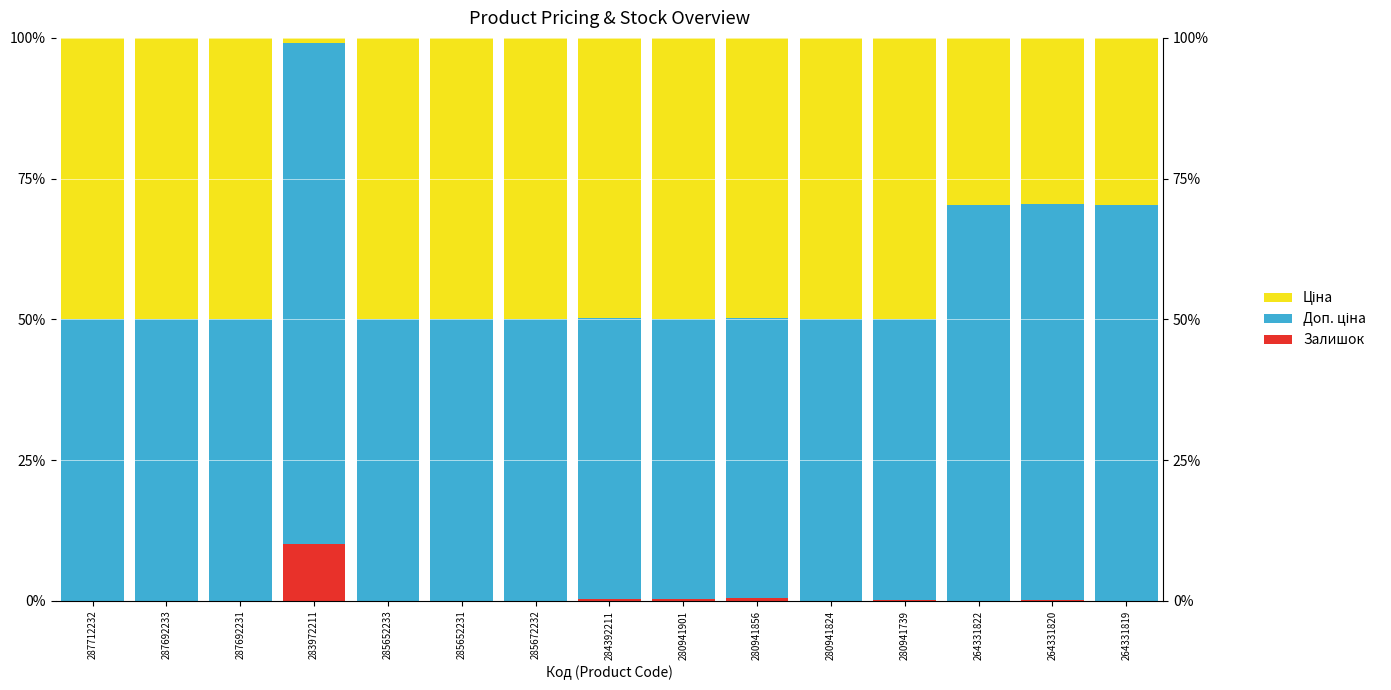

Count the number of categories in the chart.

15